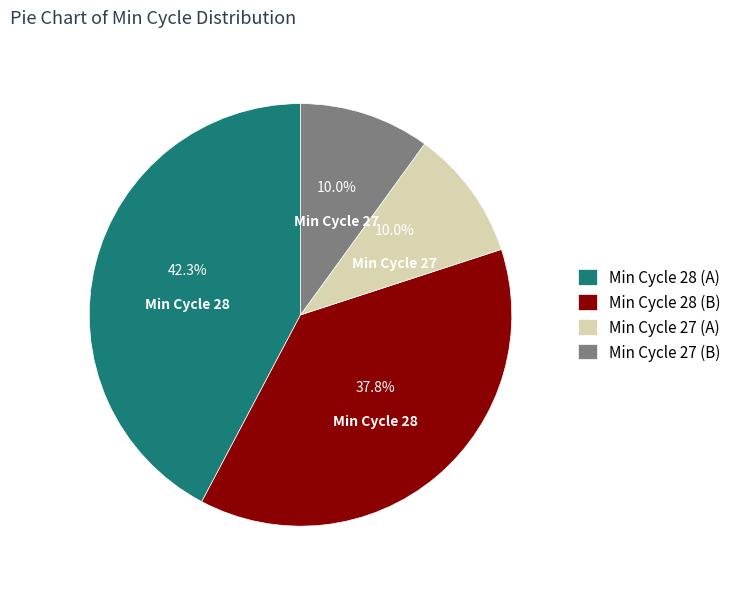

How many slices are in this pie chart?

4